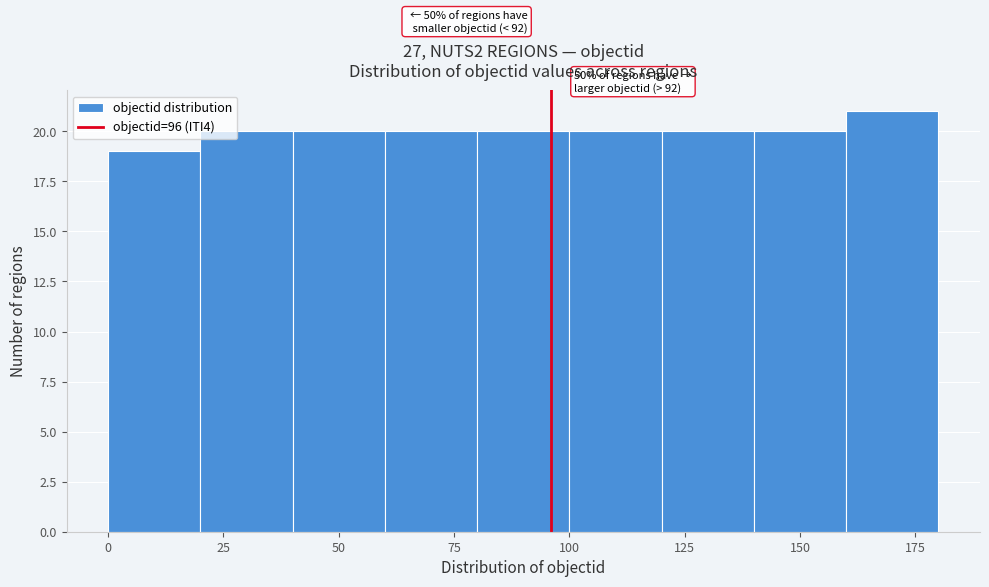

Which range on the x-axis has the tallest bar?

160 to 180